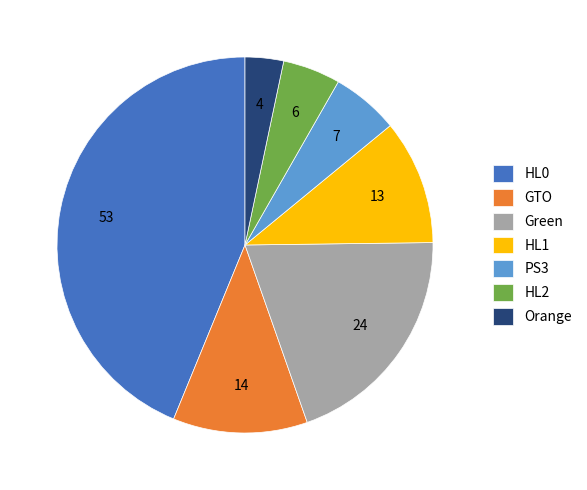

What is the largest slice in the pie chart?

HL0